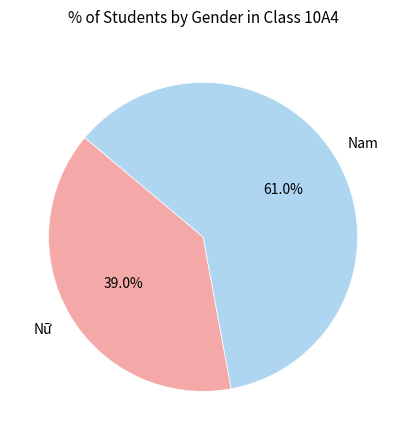

Does any single category account for the majority?

Yes